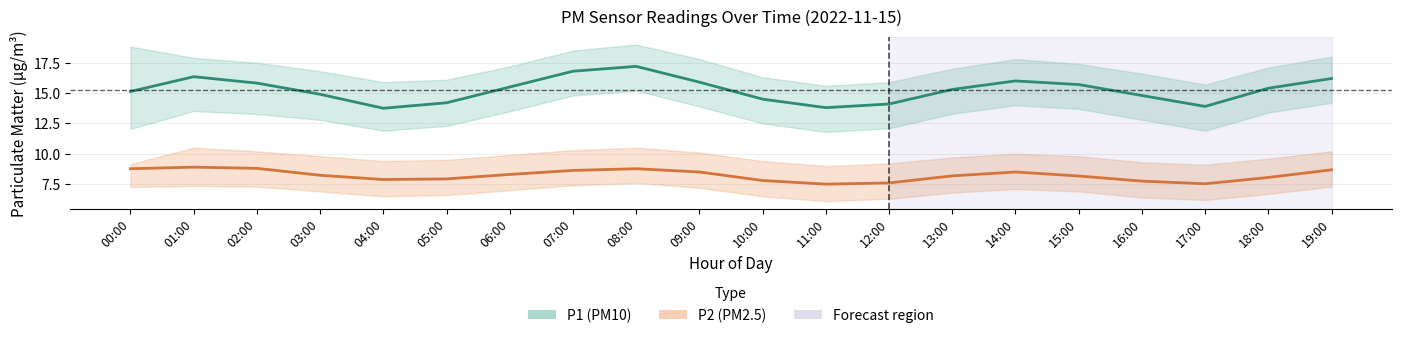

How many lines are shown in the chart?

2